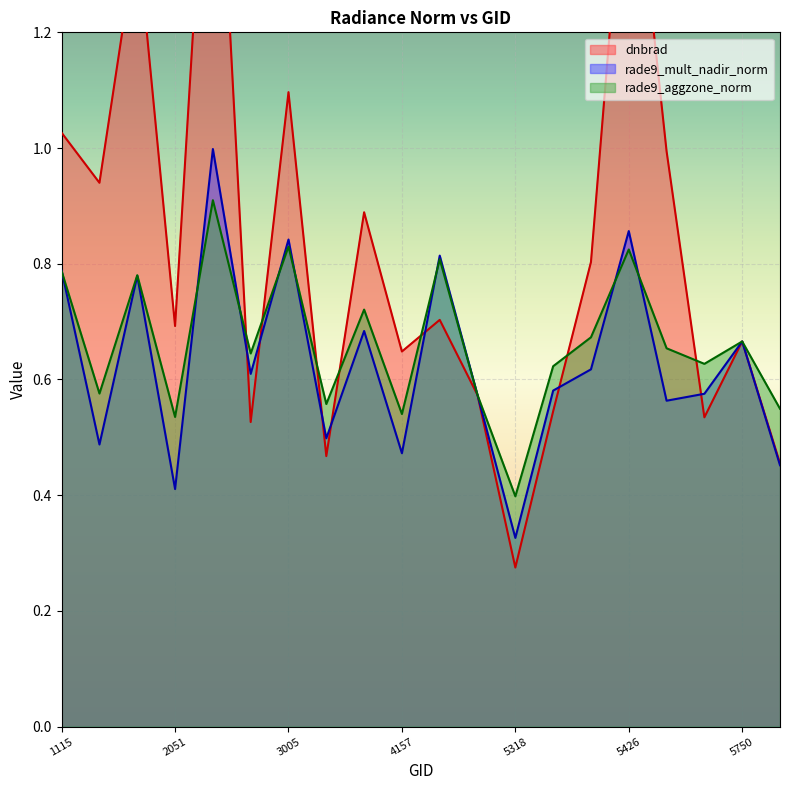

What is the value of the rade9_mult_nadir_norm point at the 19th from the left?

0.7